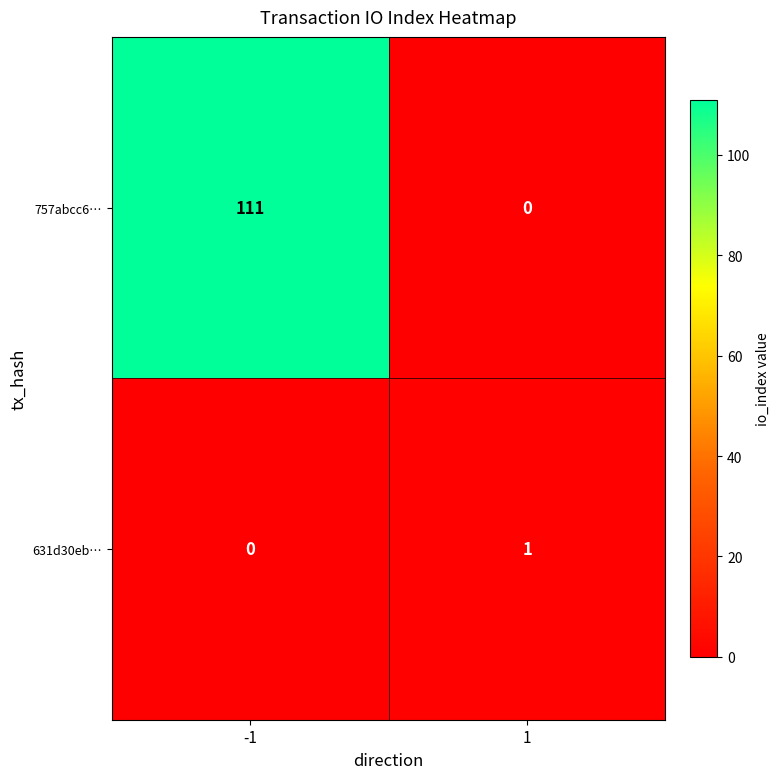

The value of 631d30eb… at 1 is 1. True or false?

True